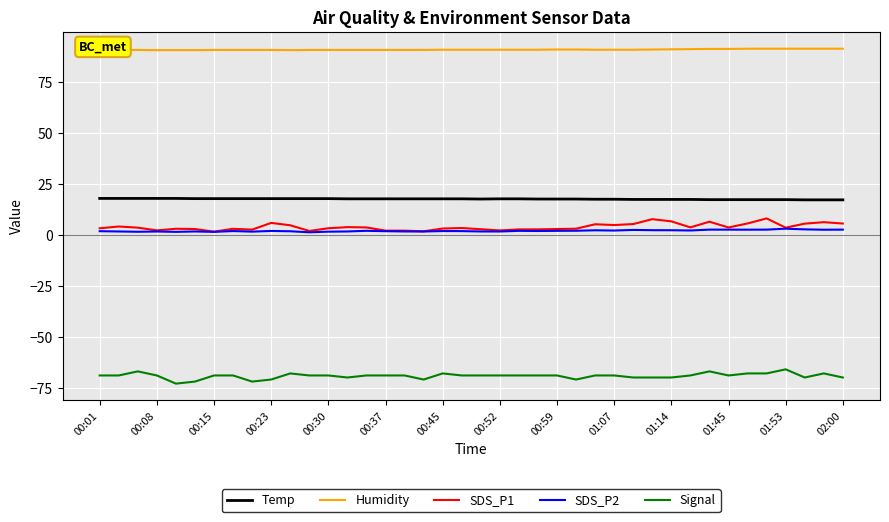

True or false: Humidity has more than 1 points higher than both neighbors.

False